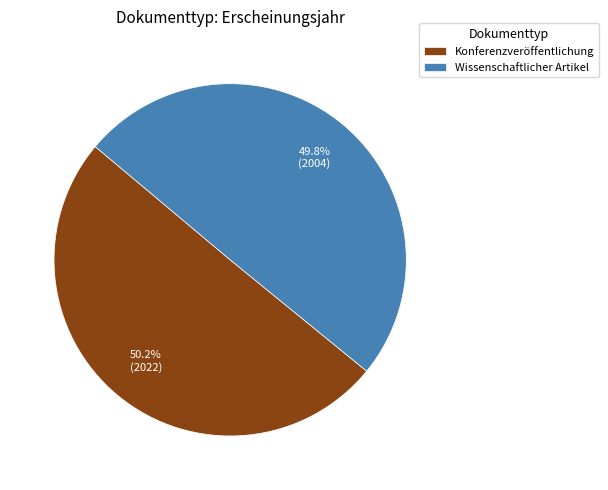

What is the total percentage of Wissenschaftlicher Artikel and Konferenzveröffentlichung?

100.0%